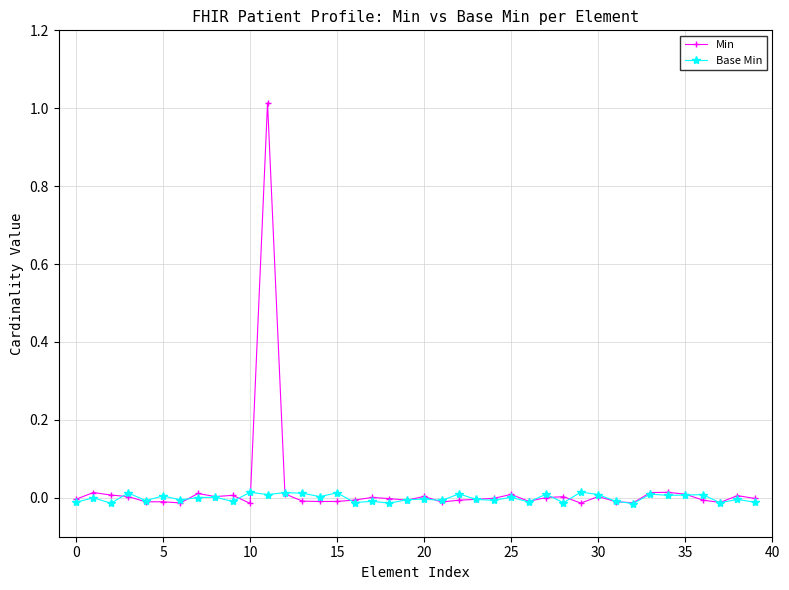

Which series has the widest spread of values?

Min